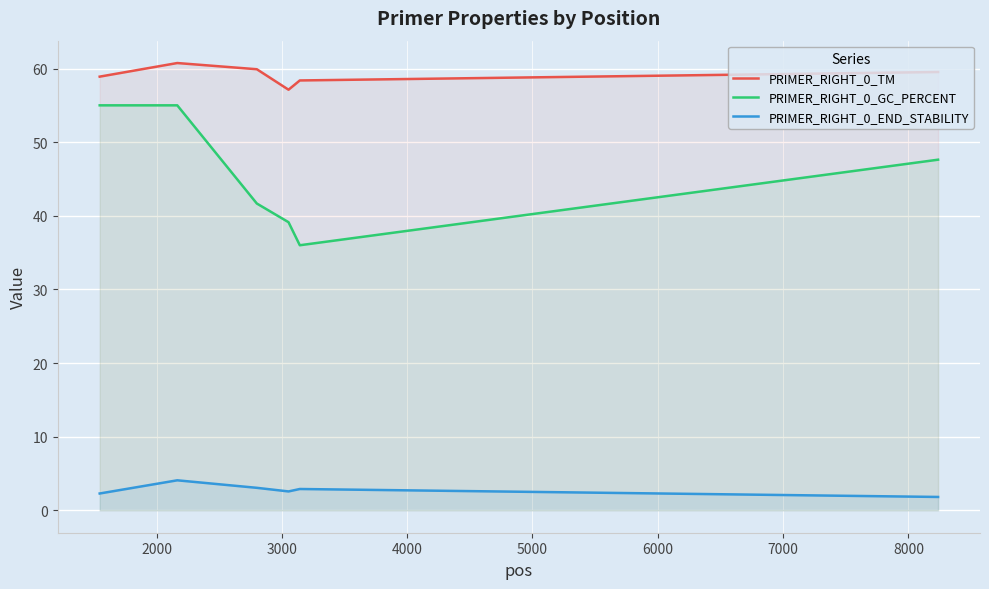

What is the value of the PRIMER_RIGHT_0_END_STABILITY point at the 4th from the left?

2.6